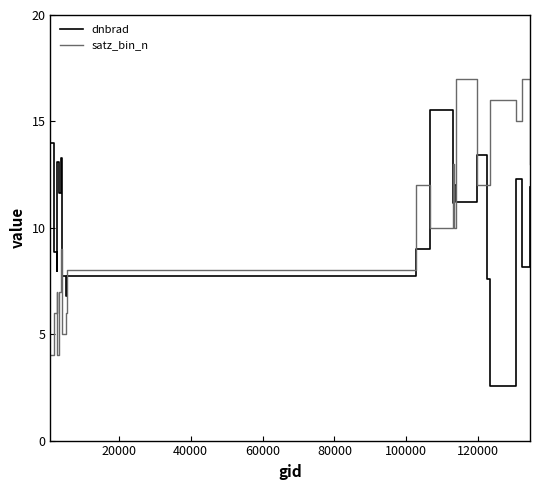

What is the difference between the maximum and minimum values in the satz_bin_n series?

13.0